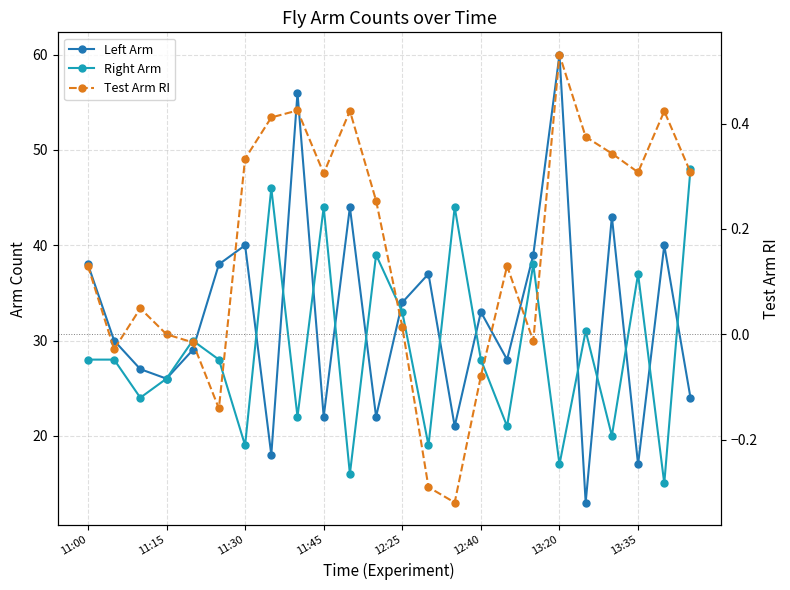

Is this an area chart (filled region under the line)?

No